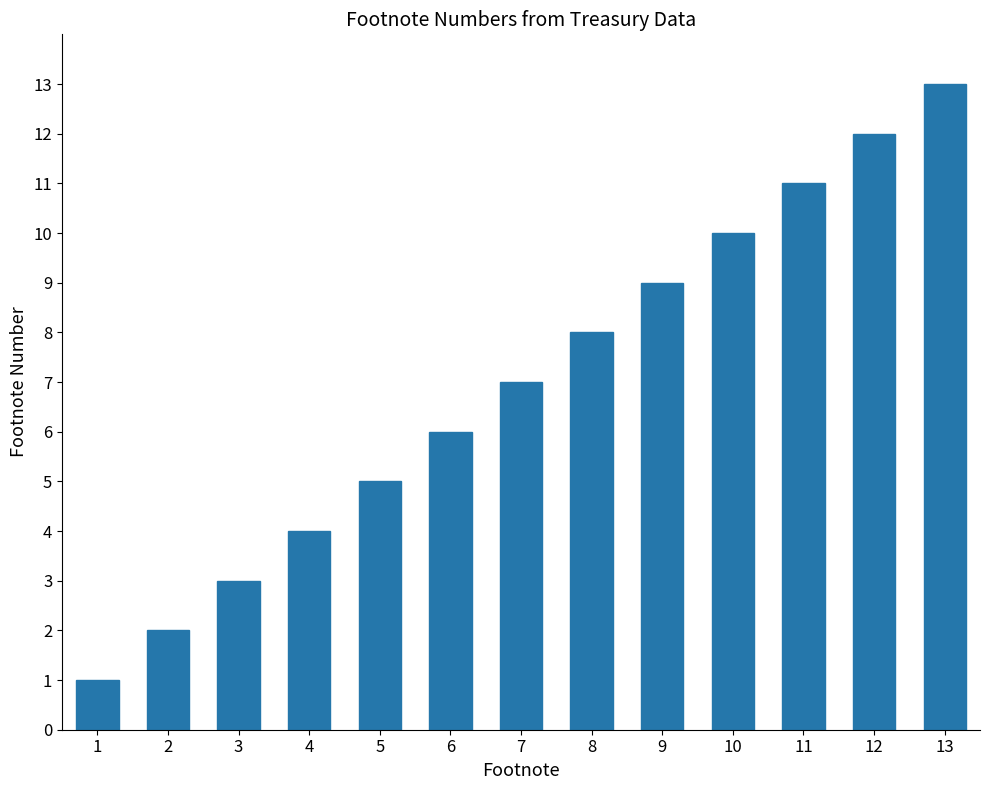

What is the sum of all values?

91